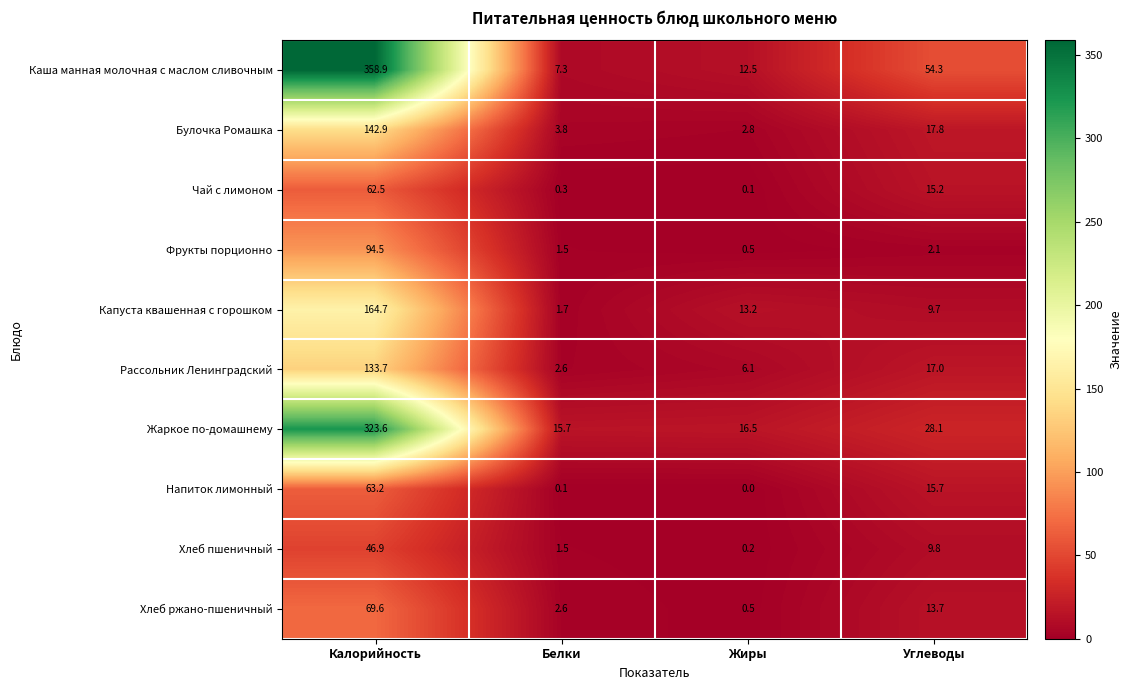

At Углеводы, list the series in order from largest to smallest.

Каша манная молочная с маслом сливочным, Жаркое по-домашнему, Булочка Ромашка, Рассольник Ленинградский, Напиток лимонный, Чай с лимоном, Хлеб ржано-пшеничный, Хлеб пшеничный, Капуста квашенная с горошком, Фрукты порционно